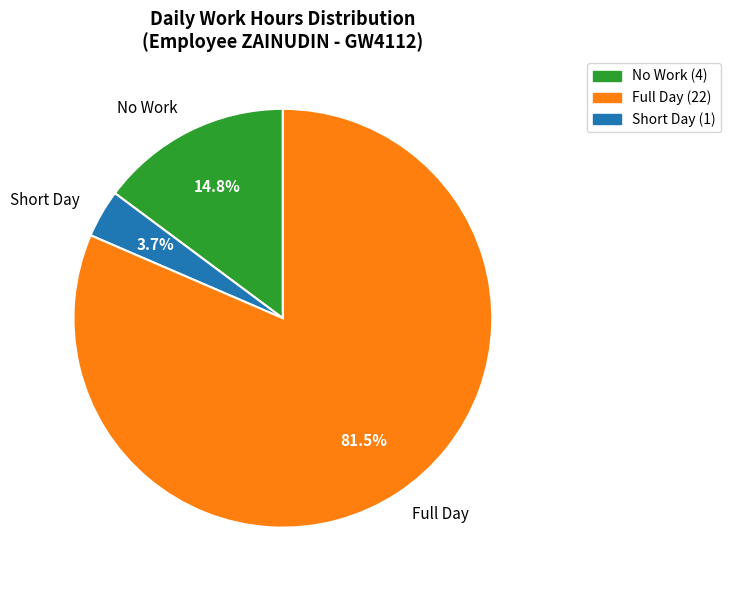

To the nearest percent, what is the difference between the largest and smallest slice percentages?

78%